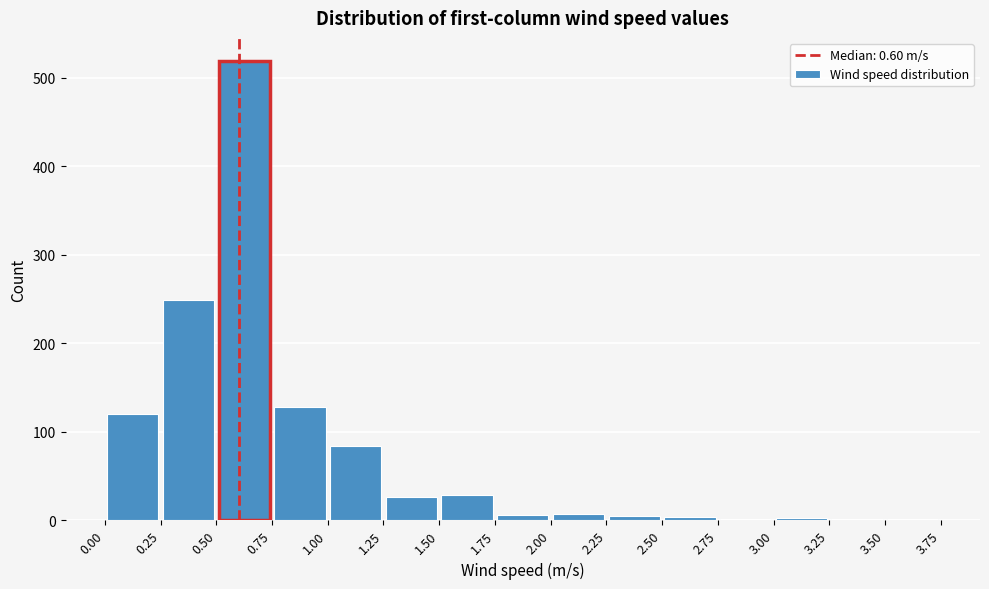

Reading left to right, list every bar in this chart as the range it spans on the x-axis followed by its height. The values are not printed on the chart, so give them approximately, as read against the axis.

0.00 to 0.25: 120
0.25 to 0.50: 250
0.50 to 0.75: 520
0.75 to 1.00: 130
1.00 to 1.25: 80
1.25 to 1.50: 30
1.50 to 1.75: 30
1.75 to 2.00: under 10
2.00 to 2.25: under 10
2.25 to 2.50: under 10
2.50 to 2.75: under 10
2.75 to 3.00: under 10
3.00 to 3.25: under 10
3.25 to 3.50: under 10
3.50 to 3.75: under 10